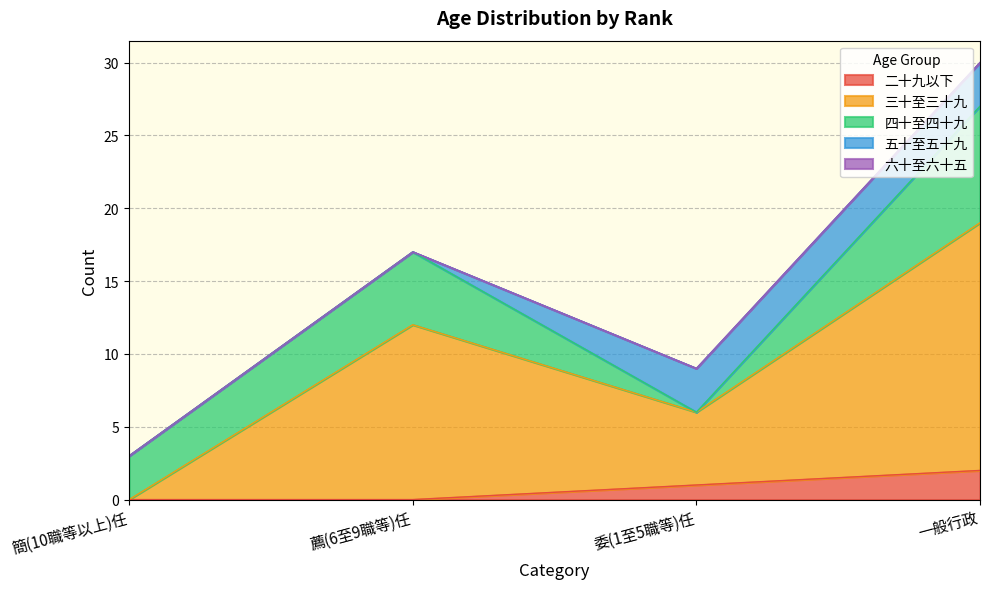

What is the greatest value displayed?

17